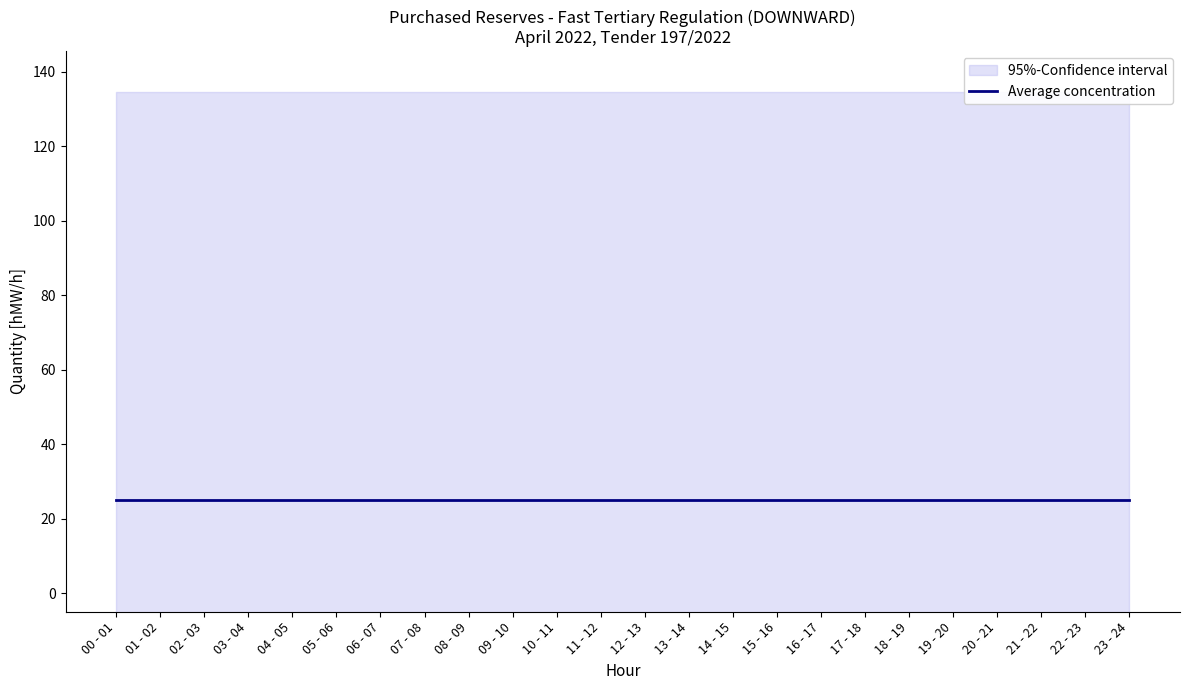

True or false: 04.04 (Mon) and 02.04 (Sat) cross at least once.

False